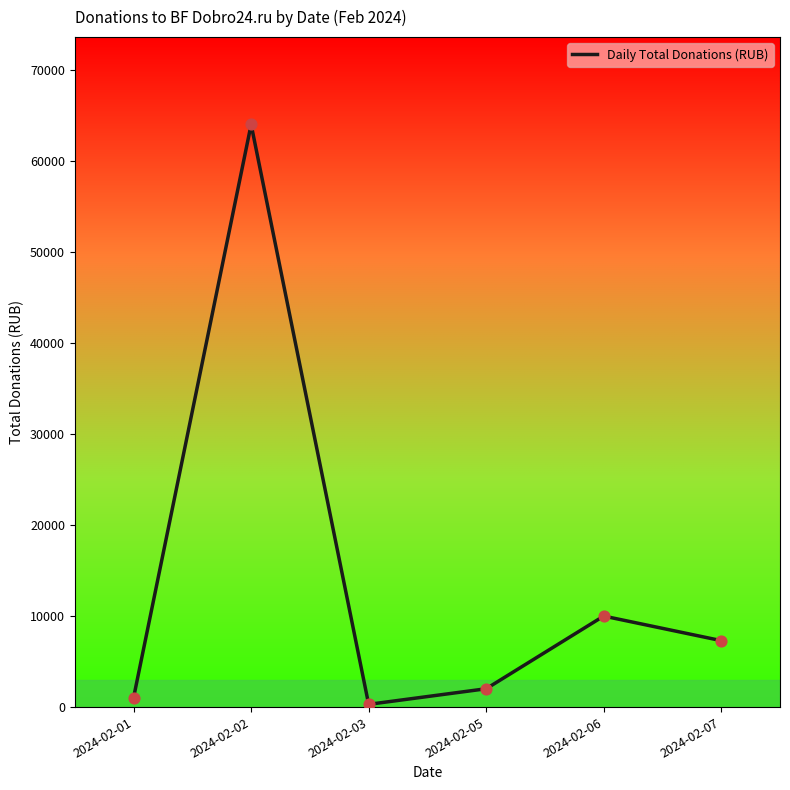

What is the ratio of the value at 2024-02-02 to the value at 2024-02-03?

213.3